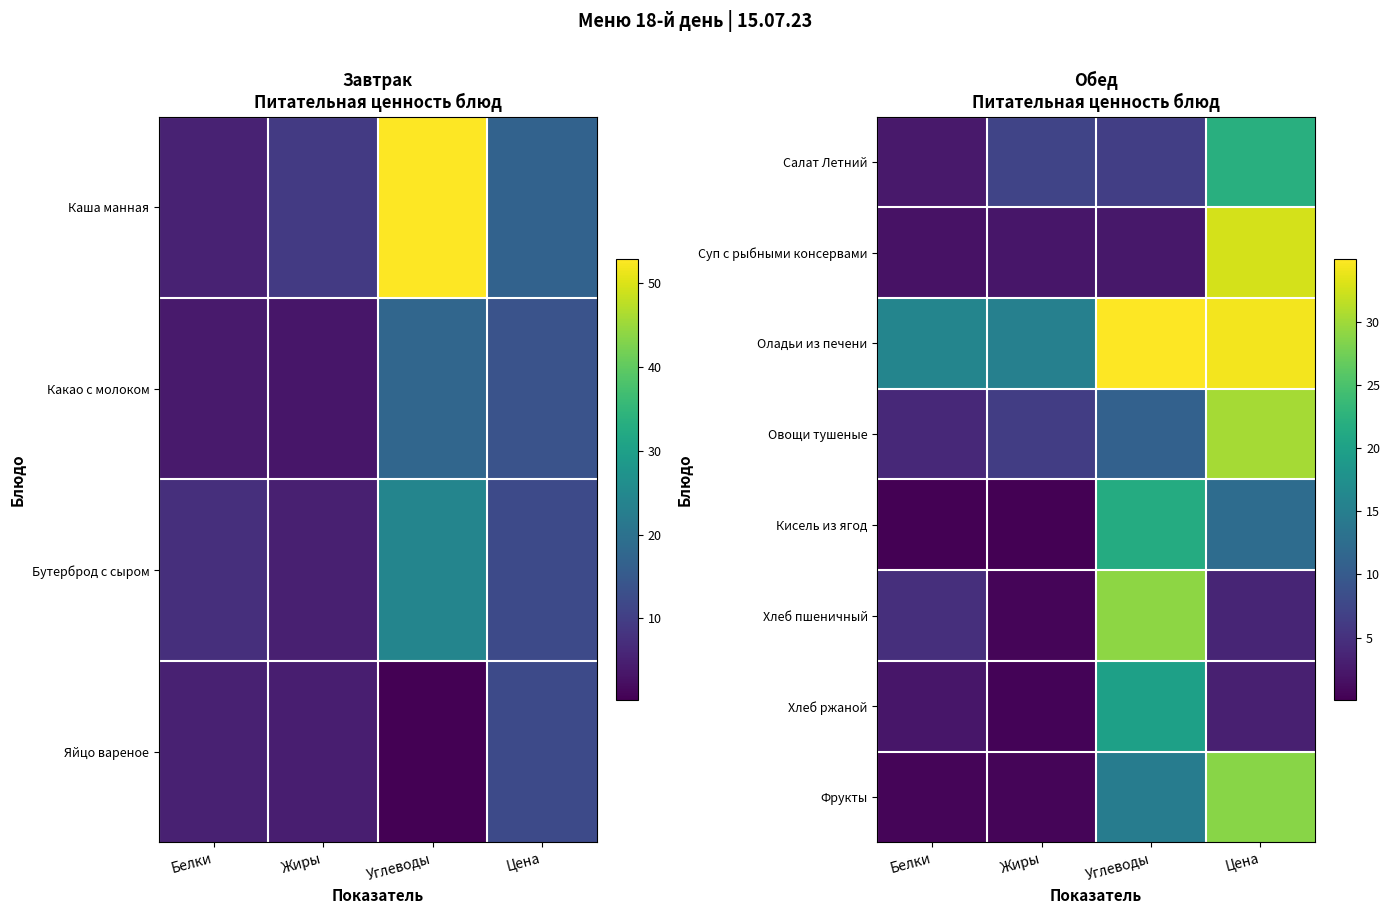

True or false: Фрукты has a value of 14.7 at Углеводы.

True